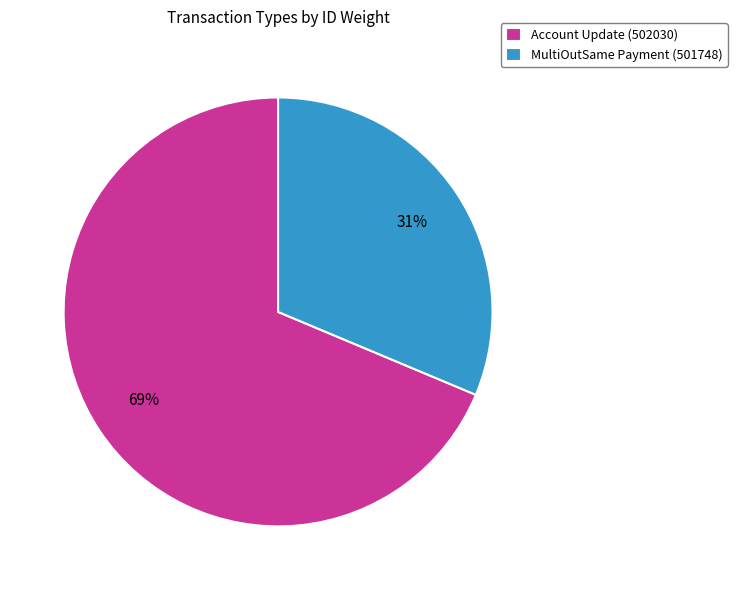

Does MultiOutSame Payment (501748) represent more than half of the total?

No